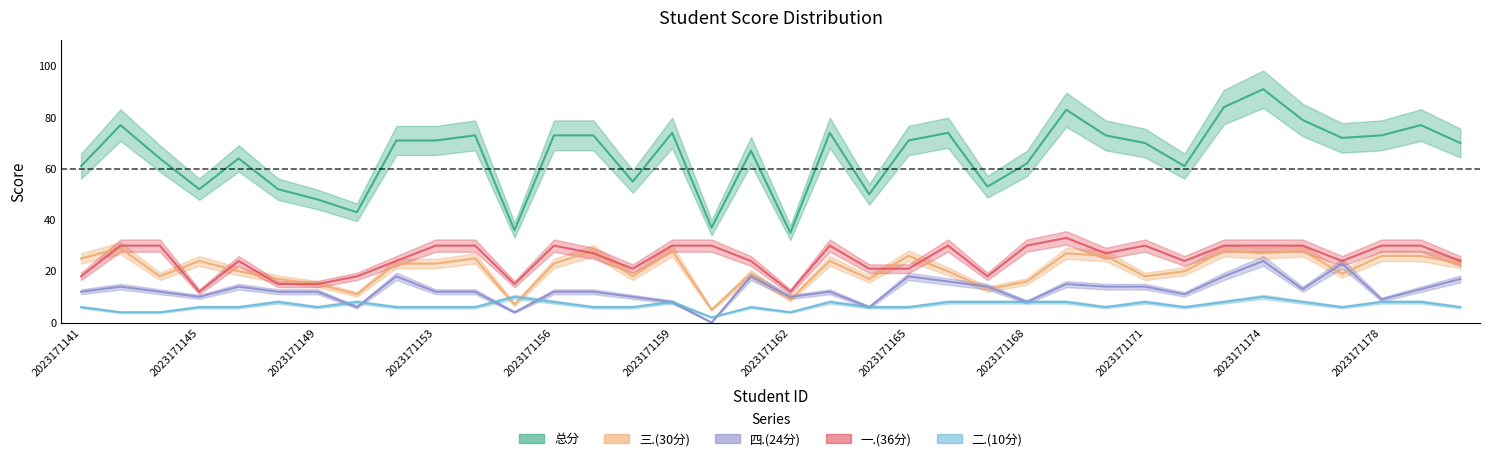

What is the minimum value for 总分?

35